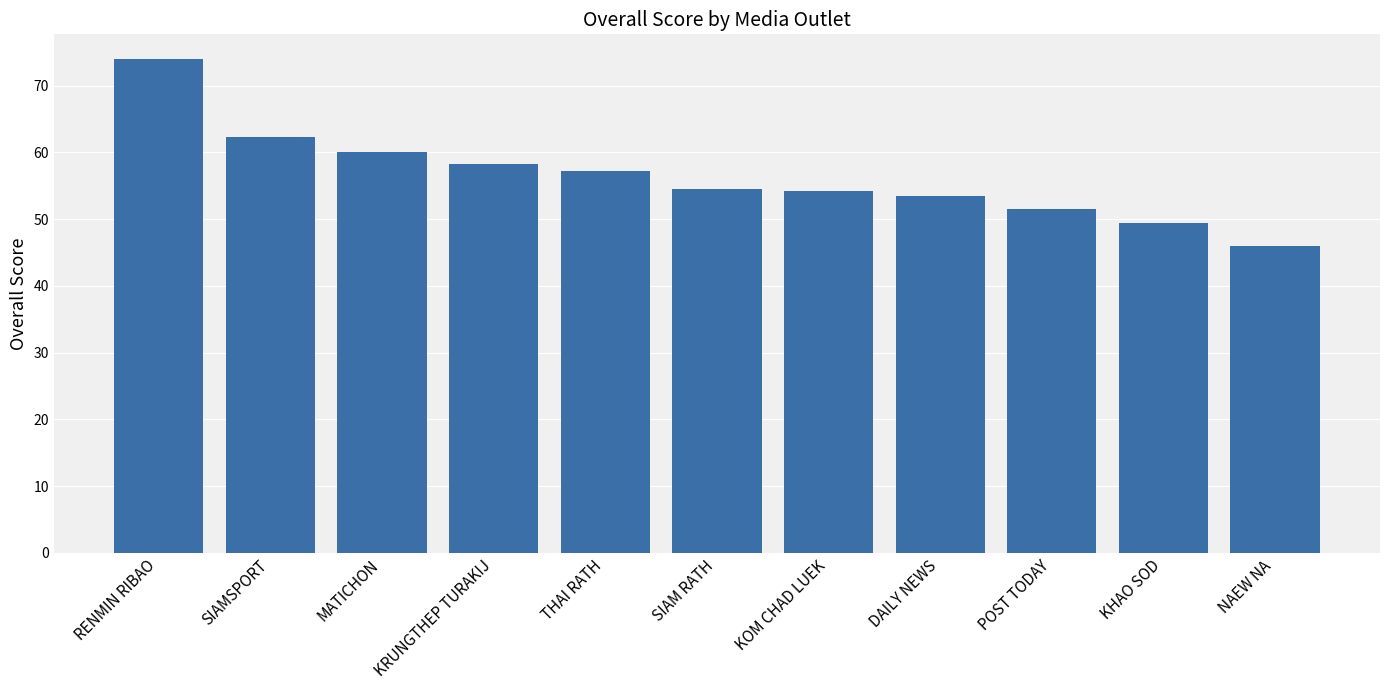

What is the maximum value shown in the chart?

74.0